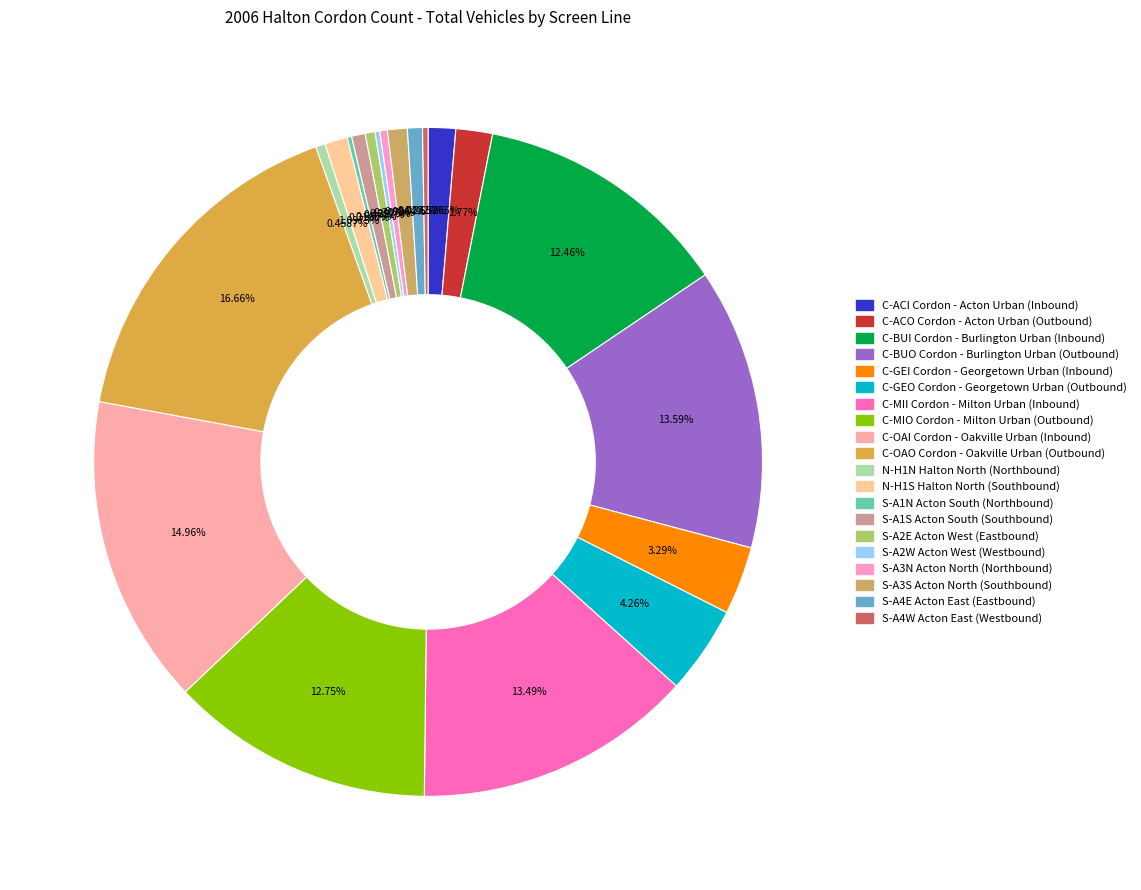

How much of the chart is everything except C-BUO Cordon - Burlington Urban (Outbound)?

86.4%